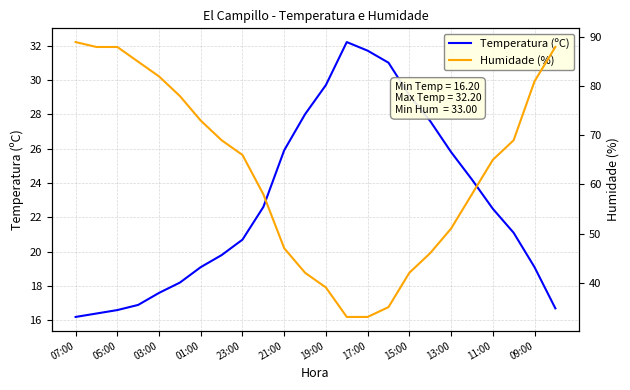

True or false: Temperatura (ºC) and Humidade (%) cross at least once.

False